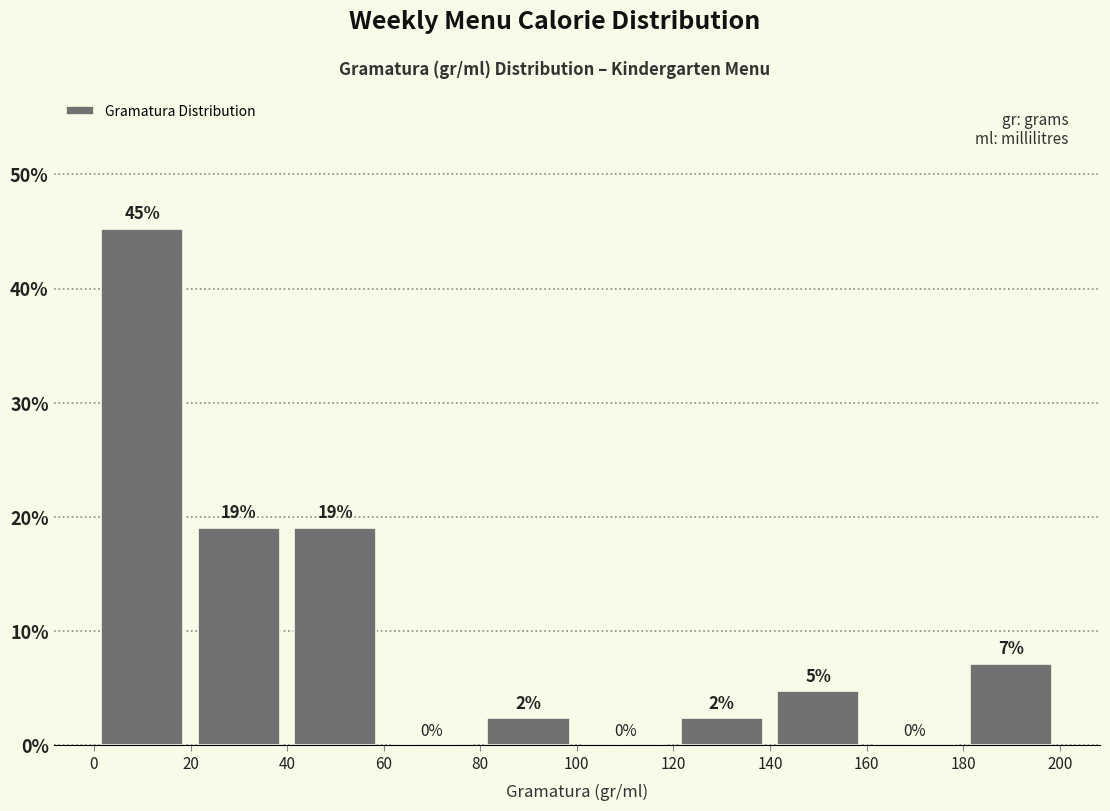

Which range on the x-axis has the tallest bar?

0 to 20